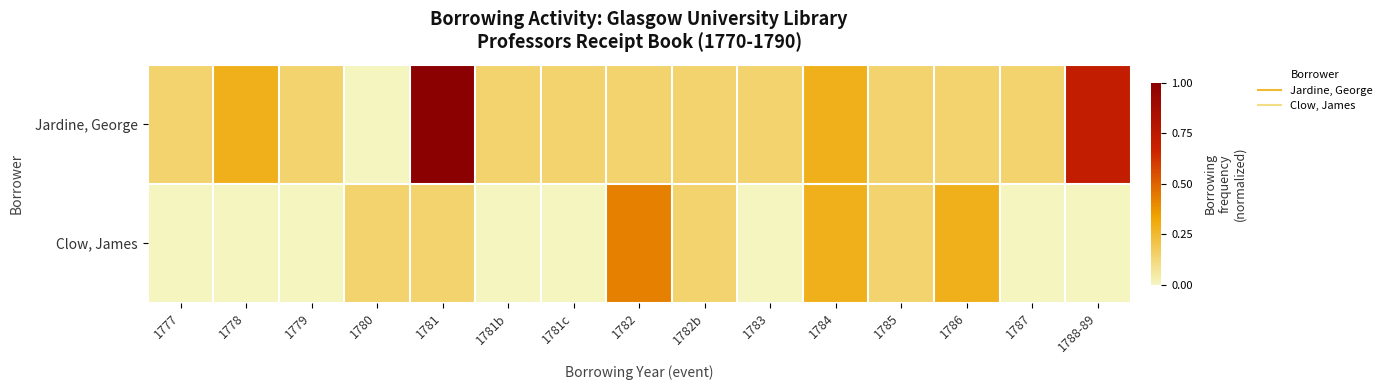

Reading right to left, what are all the values shown in this chart?

Jardine, George: 1788-89=0.7	1787=0.1	1786=0.1	1785=0.1	1784=0.3	1783=0.1	1782b=0.1	1782=0.1	1781c=0.1	1781b=0.1	1781=1.0	1780=0.0	1779=0.1	1778=0.3	1777=0.1
Clow, James: 1788-89=0.0	1787=0.0	1786=0.3	1785=0.1	1784=0.3	1783=0.0	1782b=0.1	1782=0.4	1781c=0.0	1781b=0.0	1781=0.1	1780=0.1	1779=0.0	1778=0.0	1777=0.0